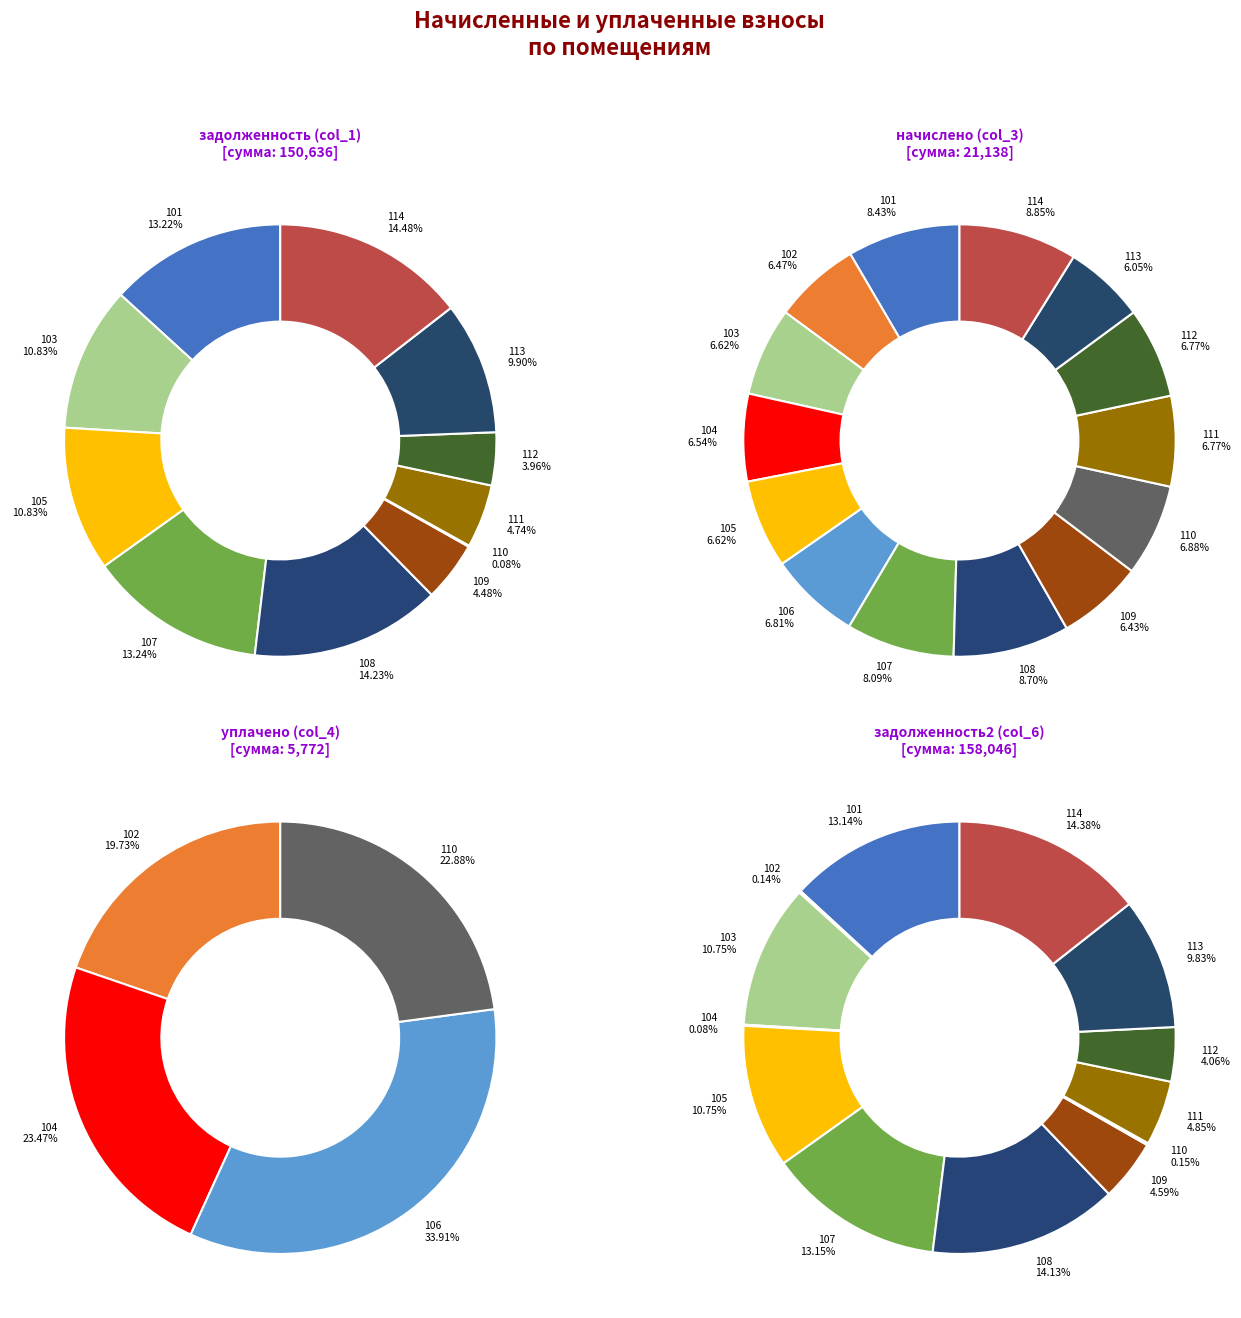

To the nearest percent, what is the average slice percentage?

7%